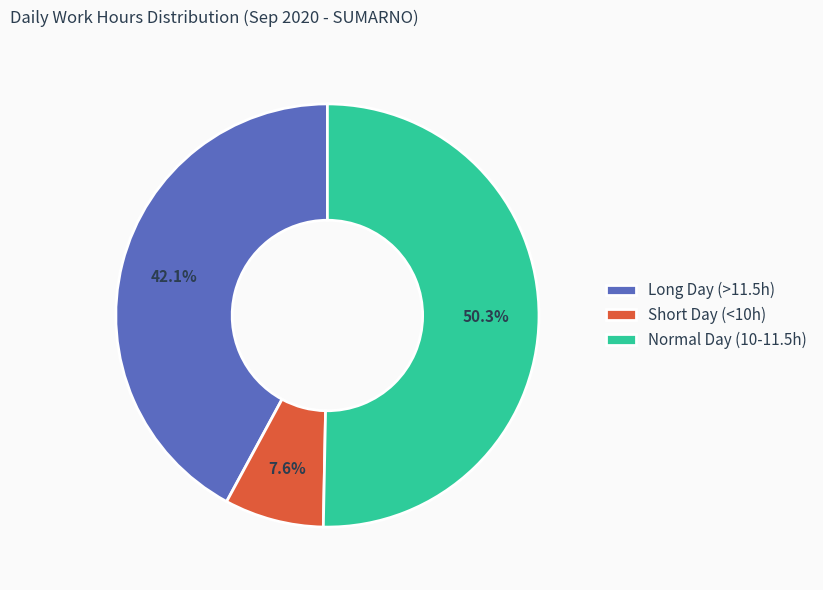

Rank the categories by value from lowest to highest.

Short Day (<10h), Long Day (>11.5h), Normal Day (10-11.5h)